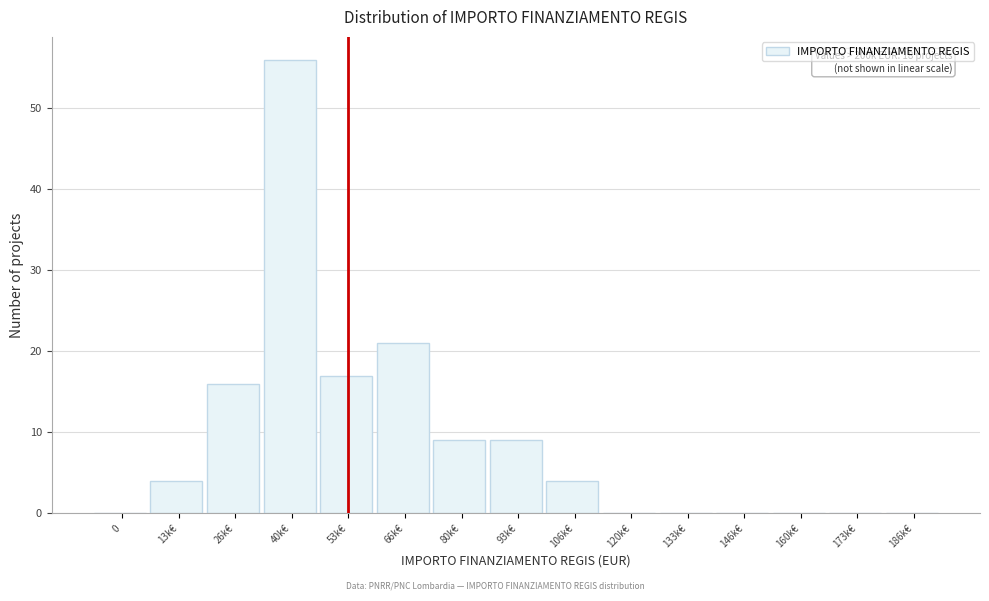

Reading left to right, list all the values displayed in this chart.

0=0	13k€=4	26k€=16	40k€=56	53k€=17	66k€=21	80k€=9	93k€=9	106k€=4	120k€=0	133k€=0	146k€=0	160k€=0	173k€=0	186k€=0